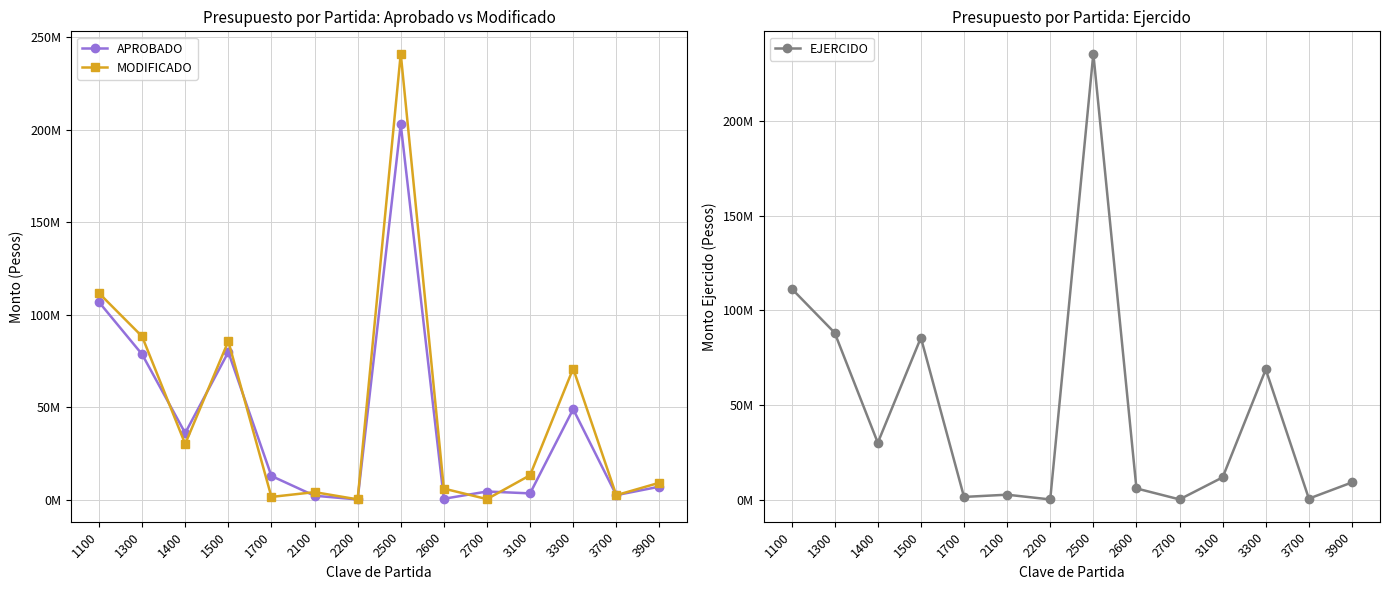

True or false: APROBADO has more than 1 points higher than both neighbors.

True